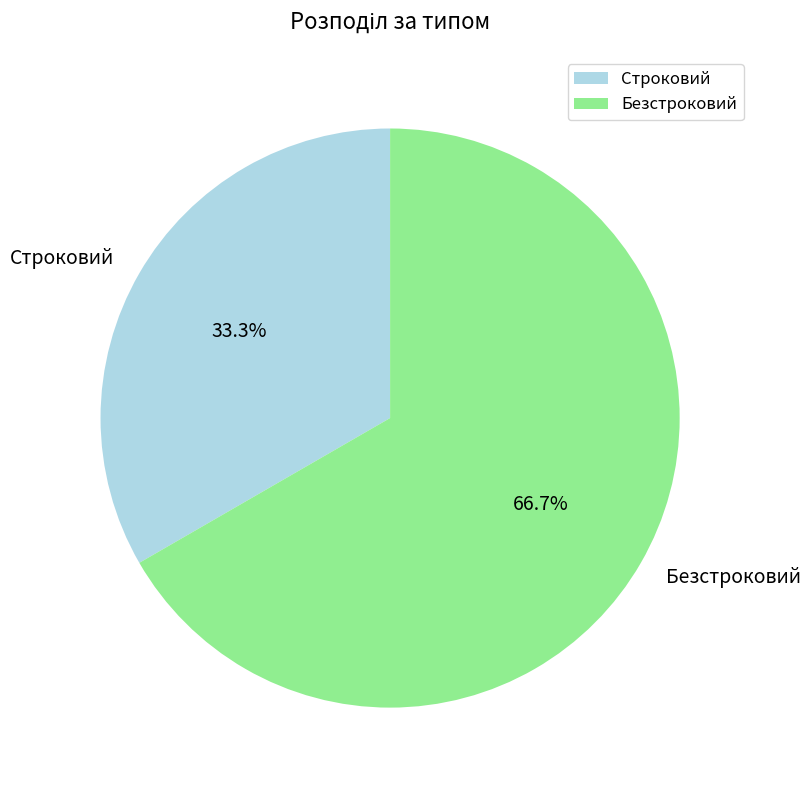

Rank the categories by value from lowest to highest.

Строковий, Безстроковий